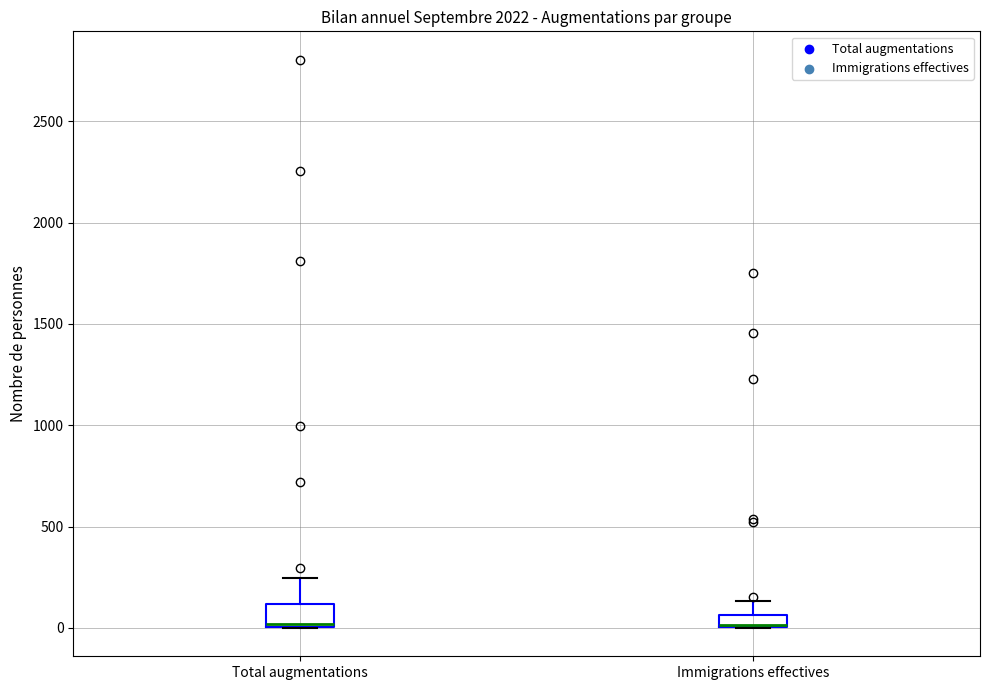

Comparing the boxes themselves (not the whiskers), which one is the tallest?

Total augmentations